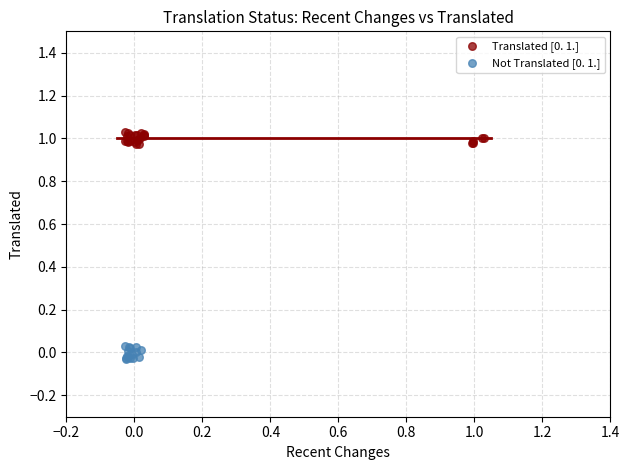

Which series contains the highest Y value?

Translated [0. 1.]